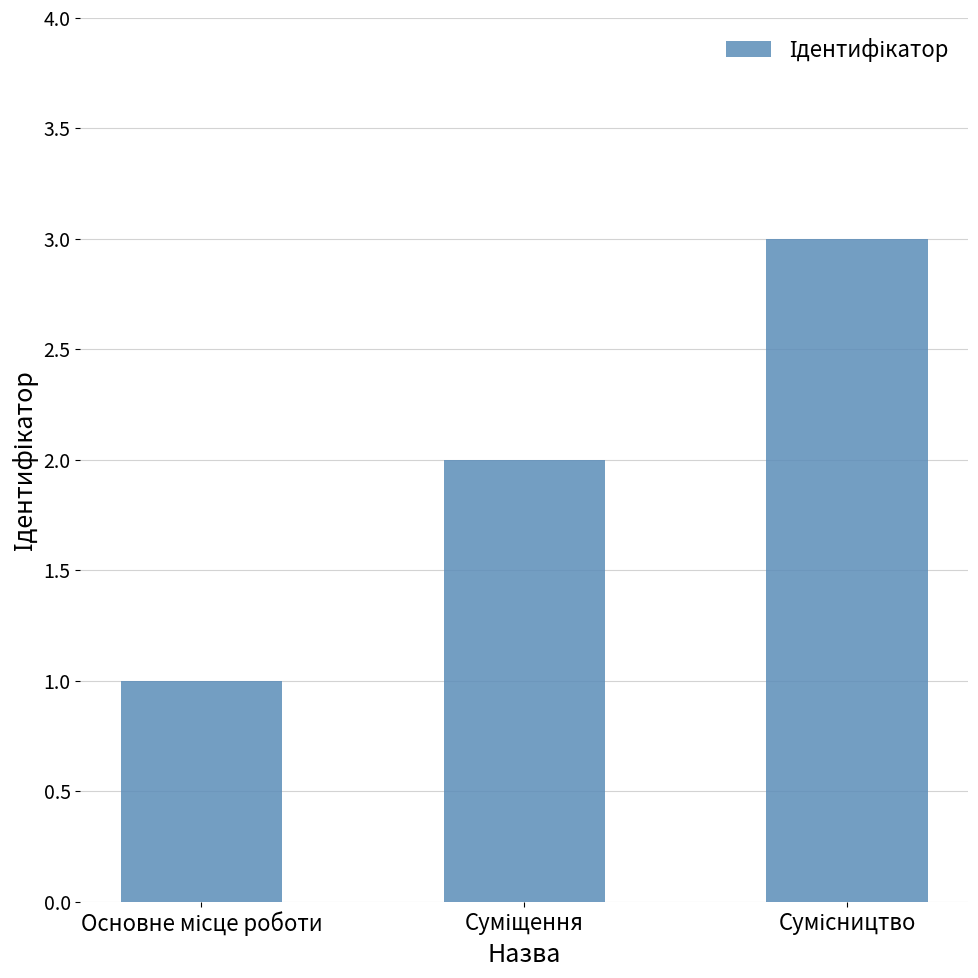

What is the greatest value displayed?

3